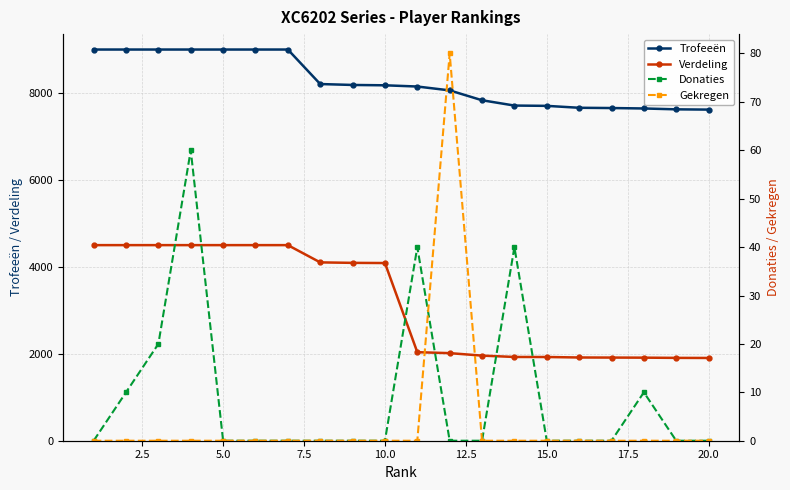

The value of Verdeling at 15.0 is 2889. True or false?

False